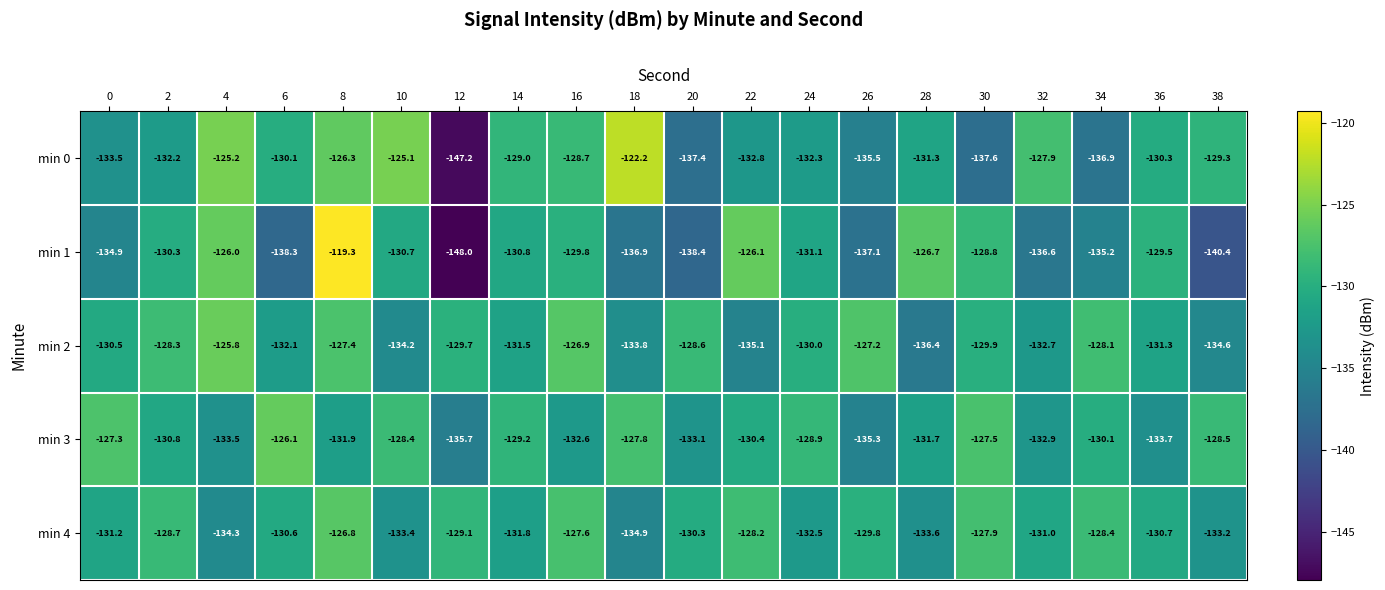

At which category is the sum across all series the highest?

8